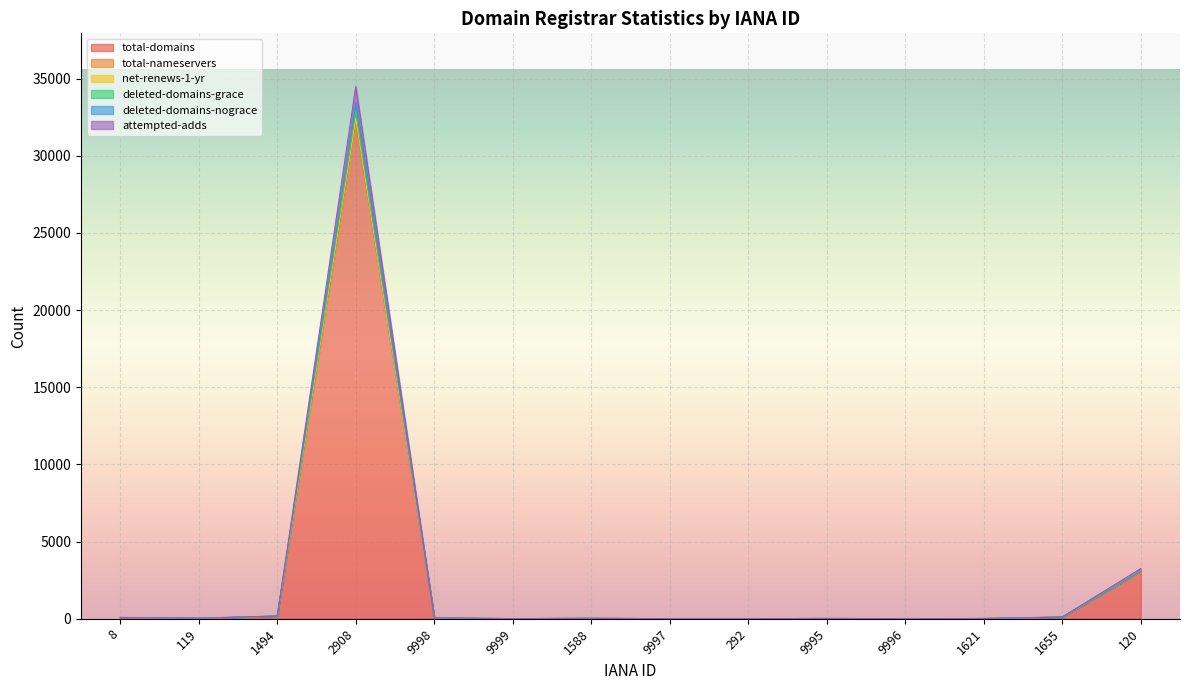

True or false: total-domains has a value of 53 at 9998.

True